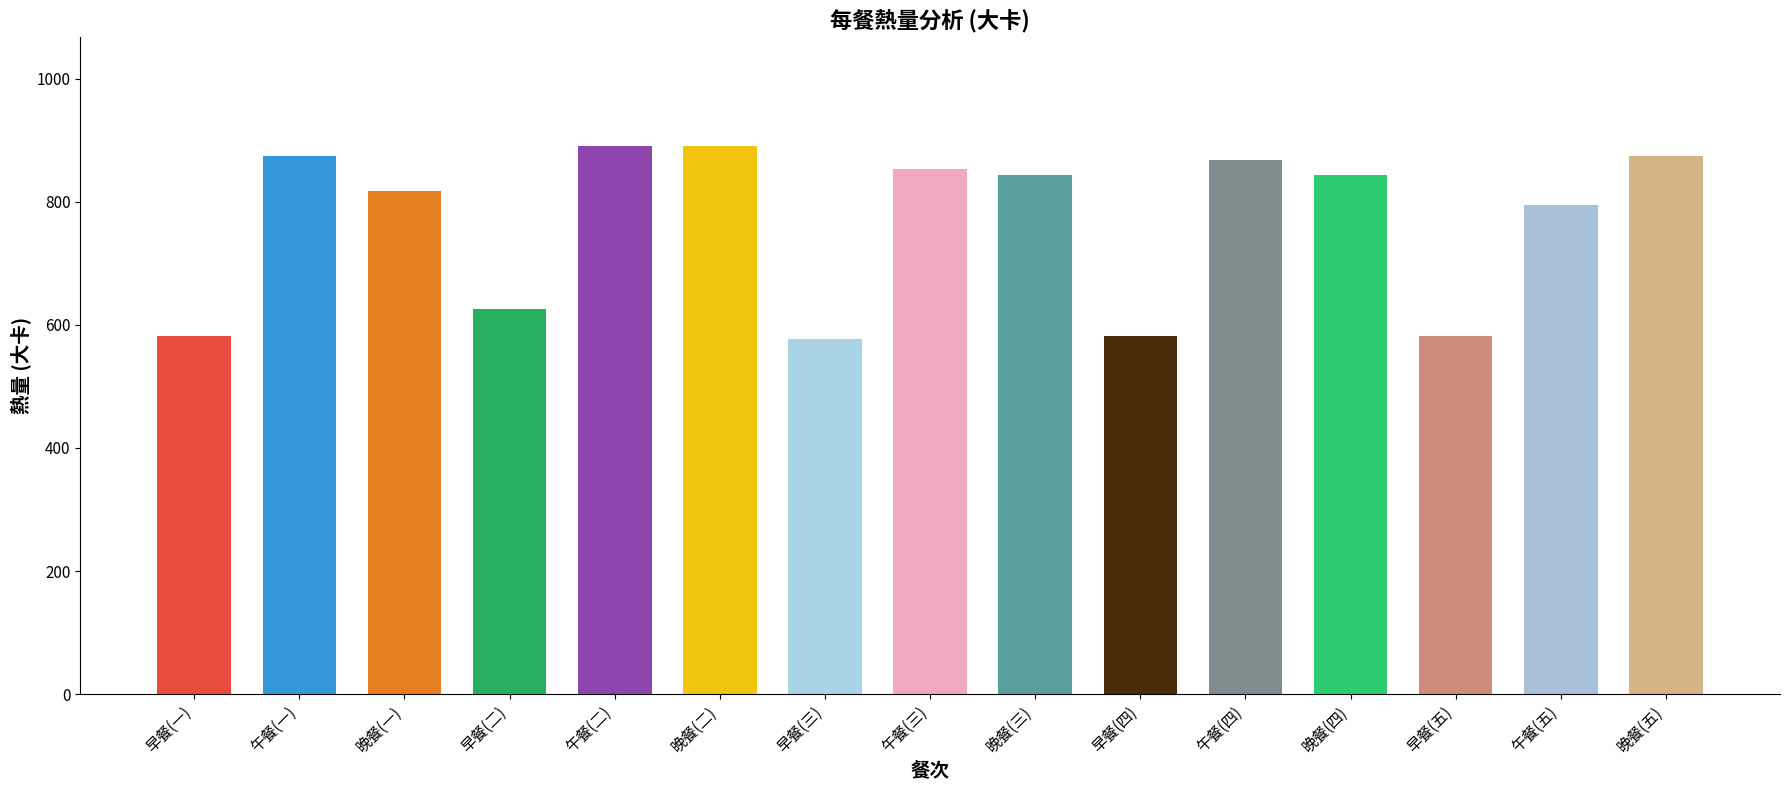

Rank the categories by value from lowest to highest.

早餐(三), 早餐(一), 早餐(四), 早餐(五), 早餐(二), 午餐(五), 晚餐(一), 晚餐(三), 晚餐(四), 午餐(三), 午餐(四), 午餐(一), 晚餐(五), 午餐(二), 晚餐(二)